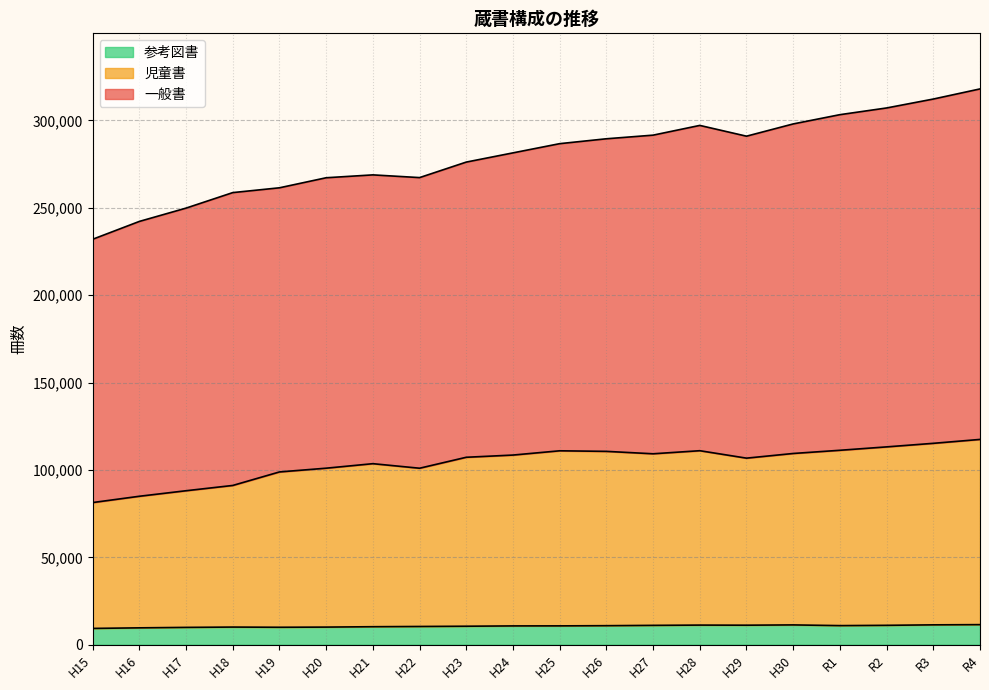

Which category has the highest value in the 参考図書 series?

R4